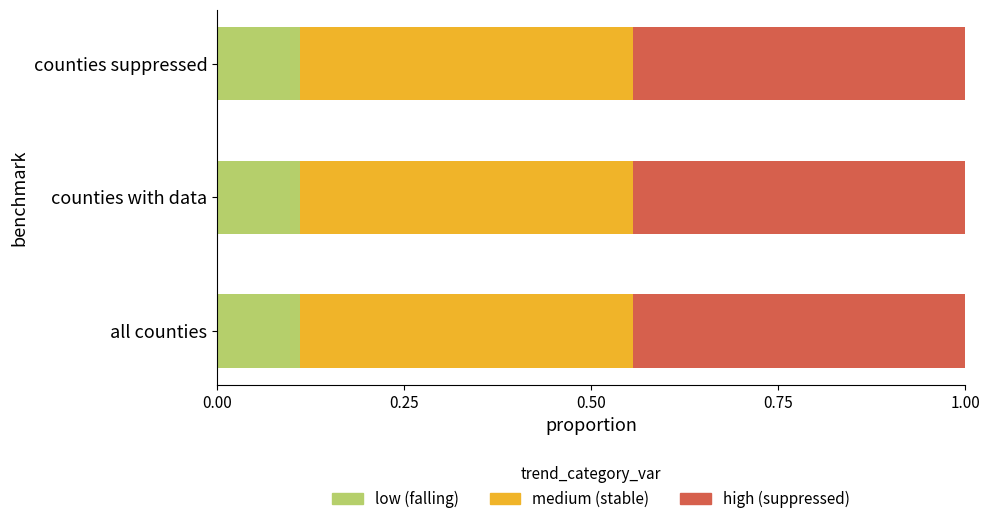

What is the total value across all series at counties suppressed?

1.0